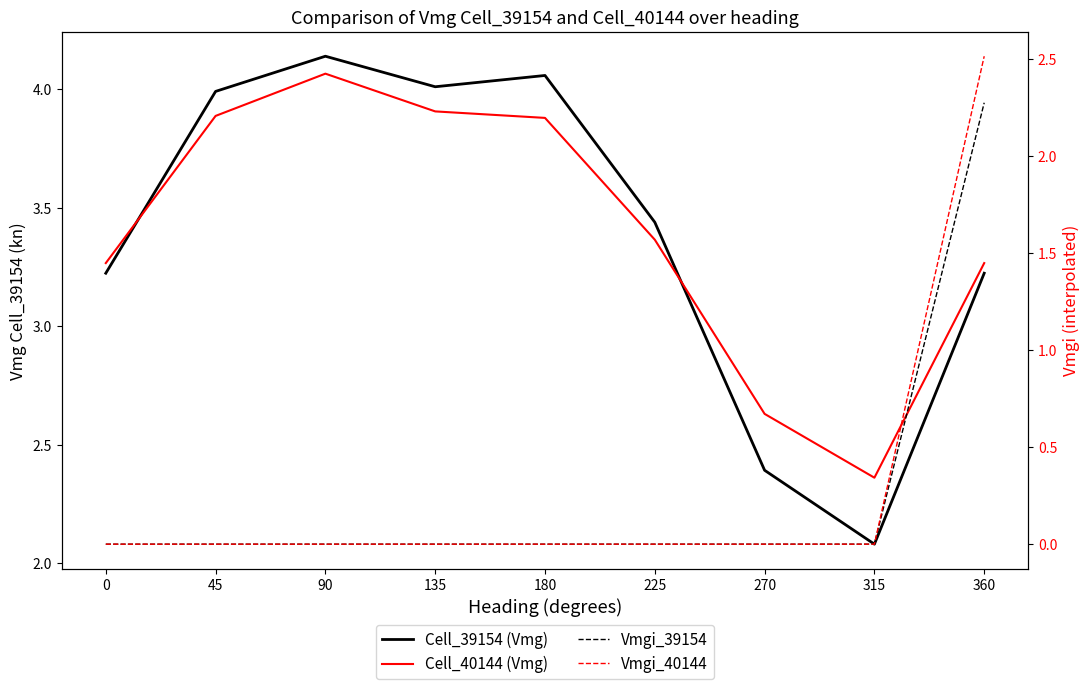

True or false: Vmgi_40144 and Cell_40144 (Vmg) cross at least once.

False